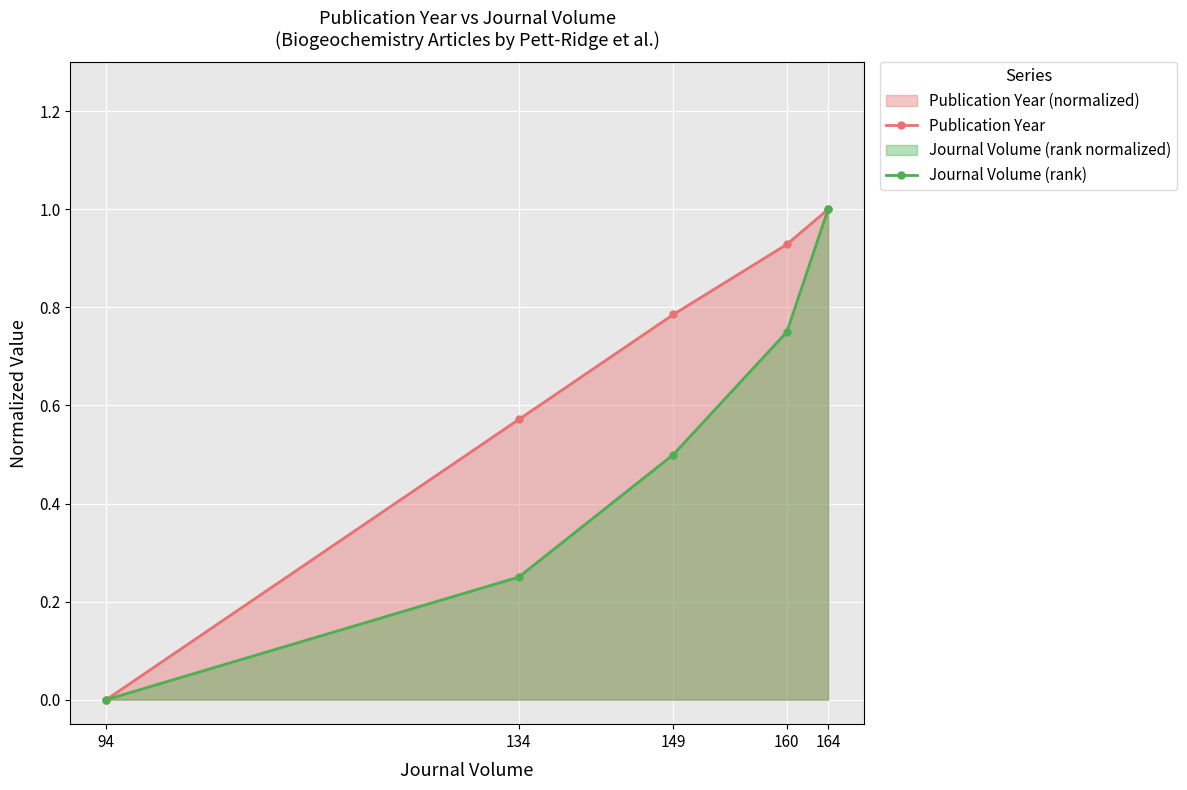

True or false: Journal Volume (rank) has a value of 1.0 at 164.

True